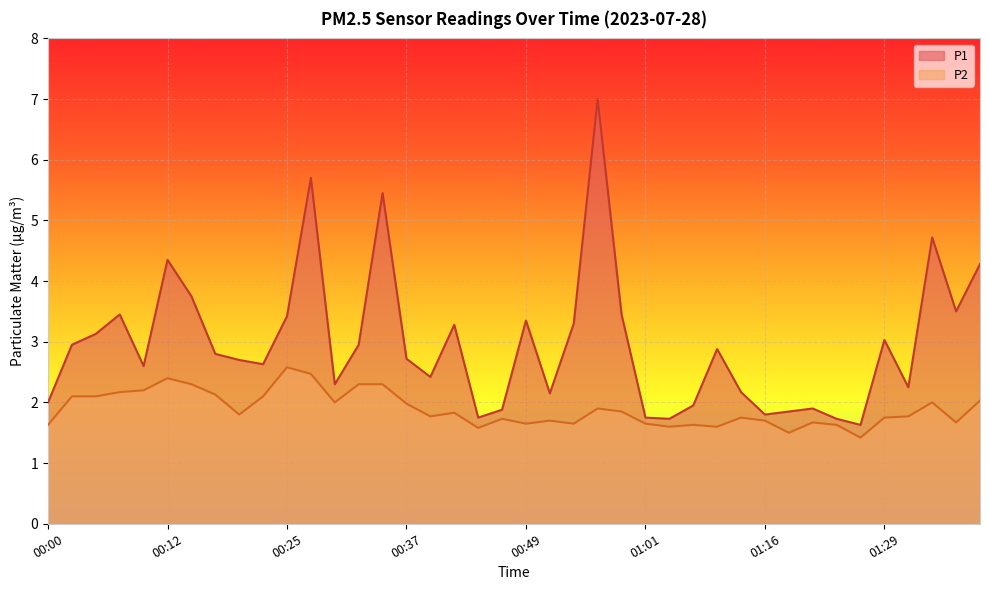

What is the greatest value displayed?

7.0